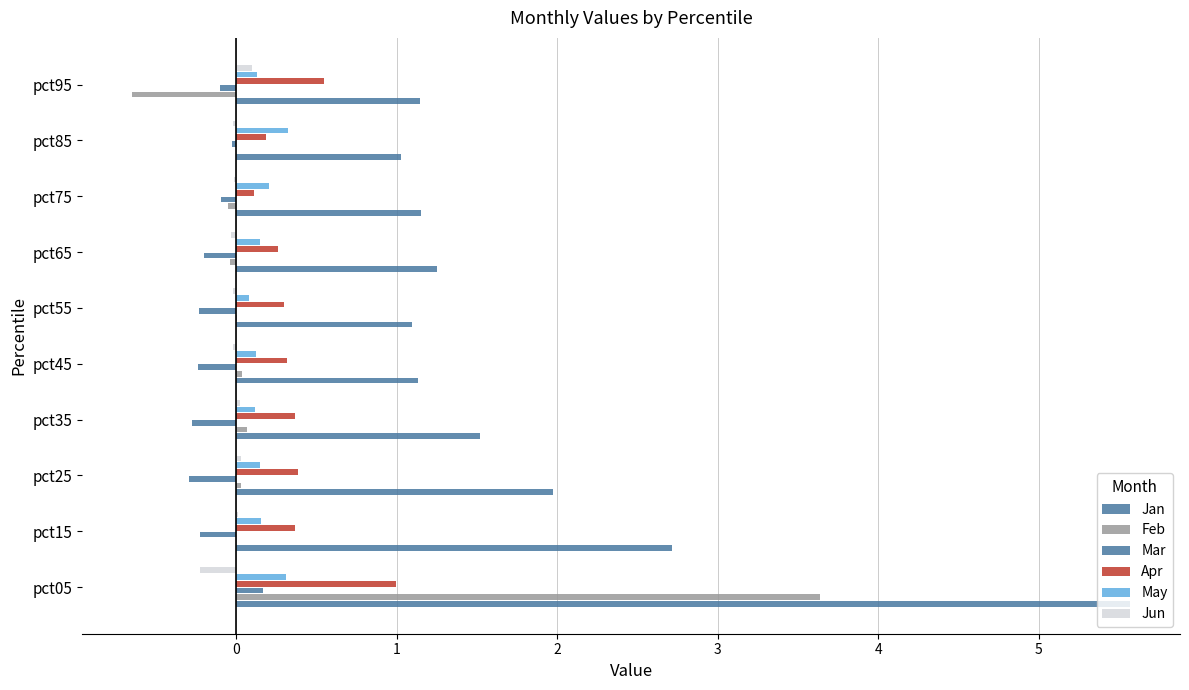

How many data points does each series have?

10